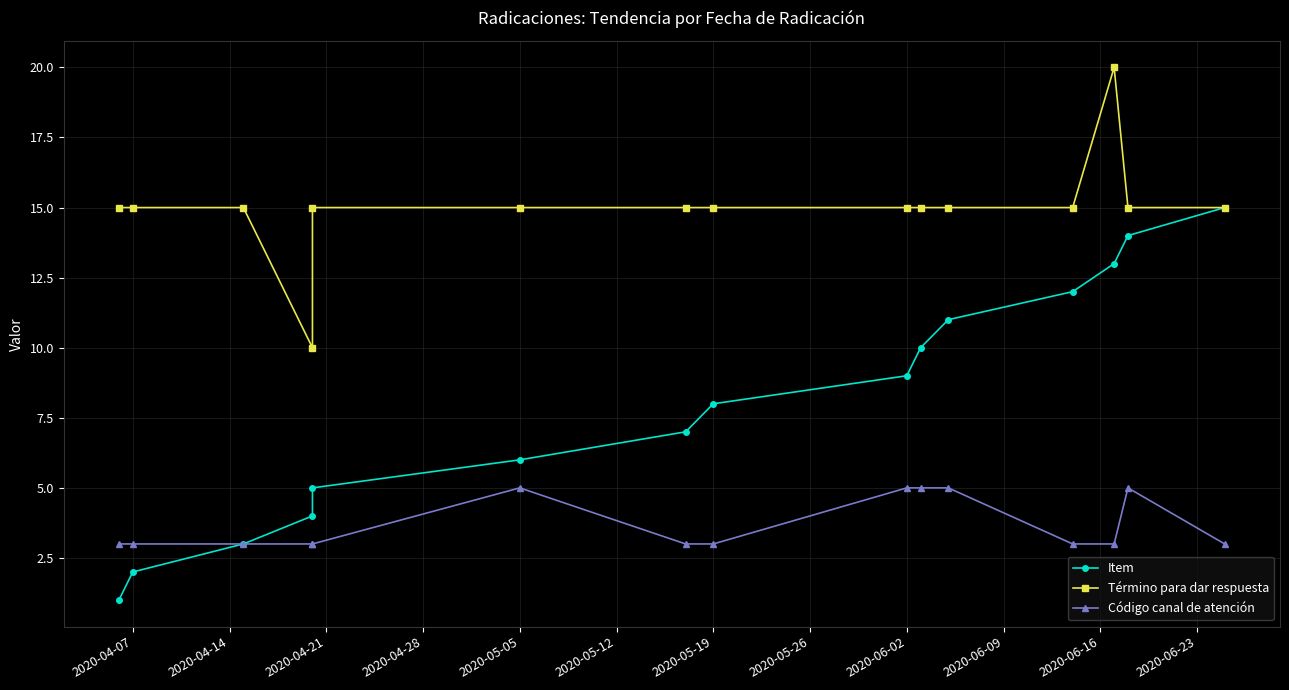

True or false: Término para dar respuesta and Item intersect in this chart.

False